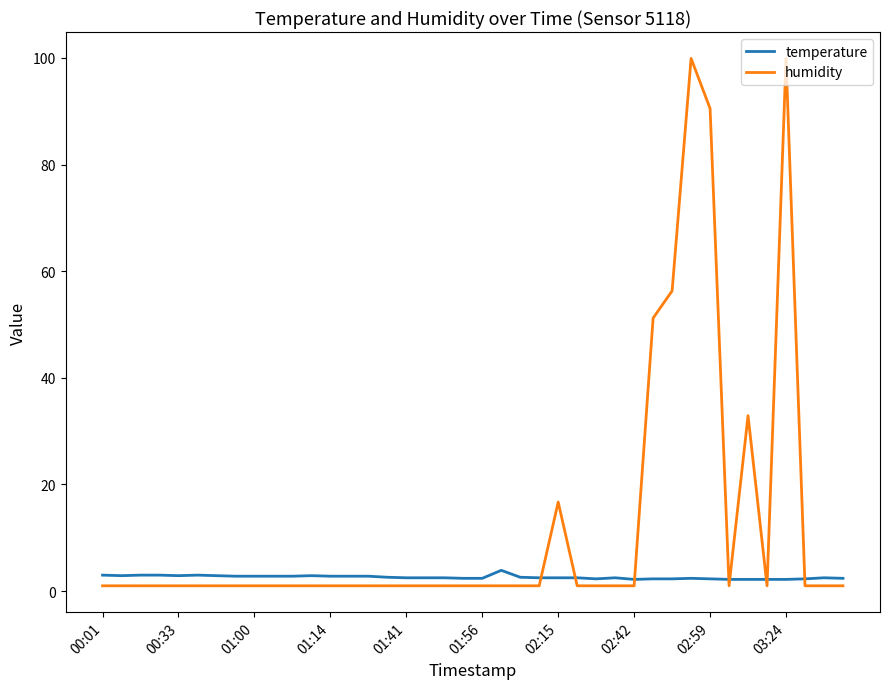

What is the highest value of the humidity series?

99.9